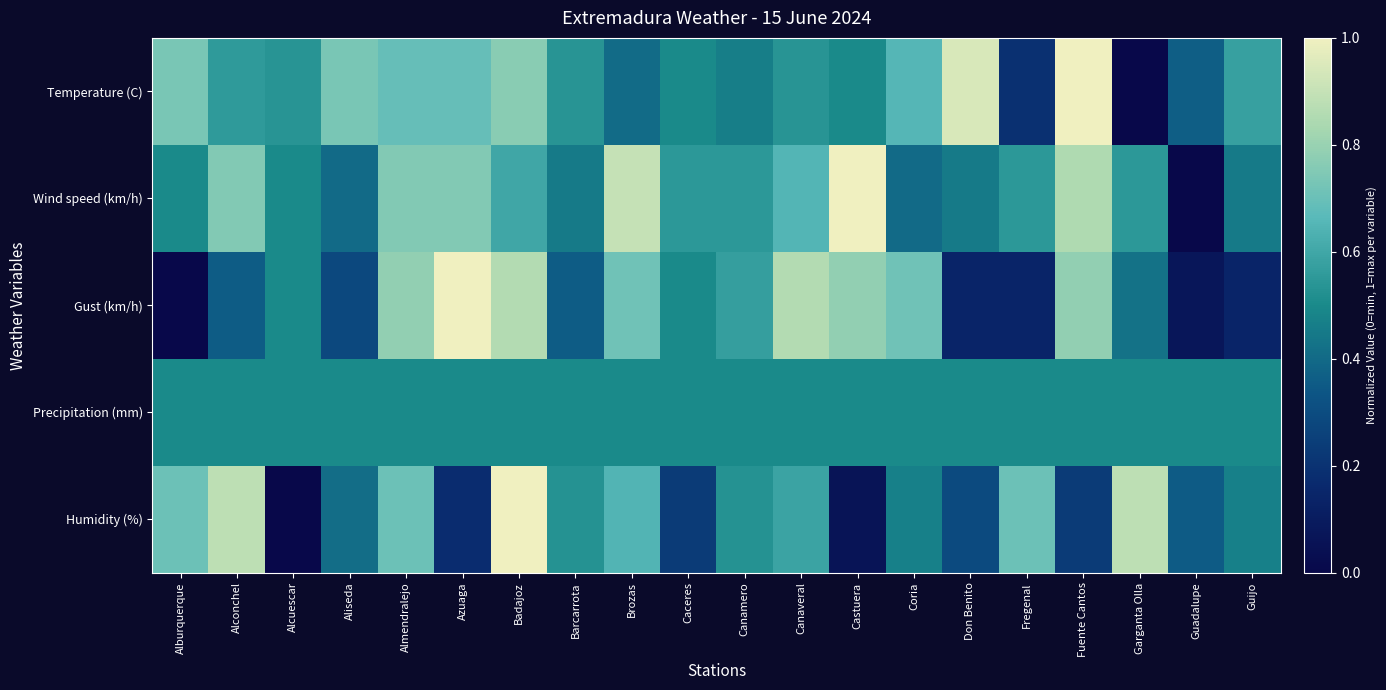

List the series in order of their peak value, lowest first.

Precipitation (mm), Temperature (C), Wind speed (km/h), Gust (km/h), Humidity (%)